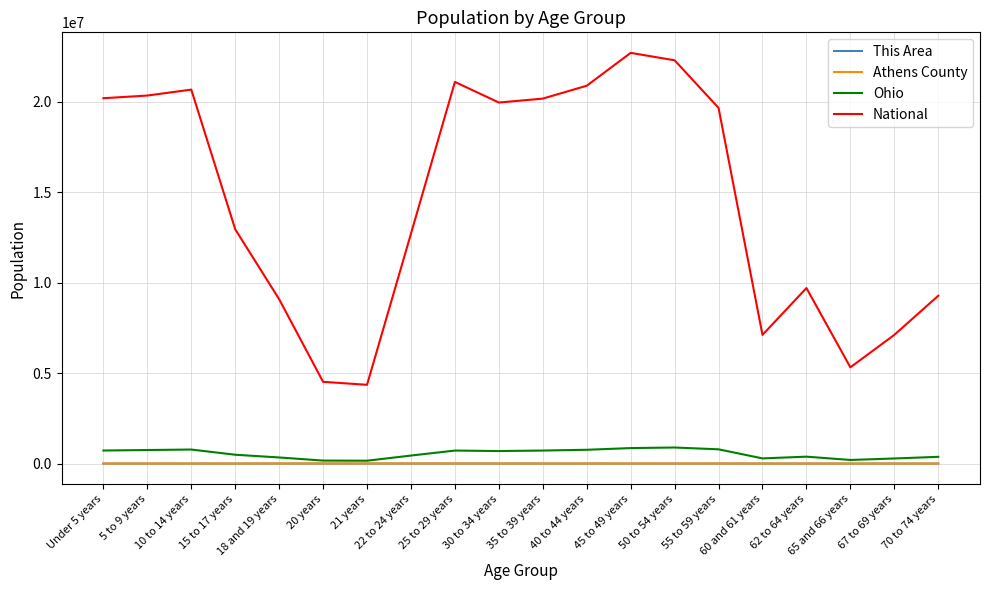

True or false: Athens County and This Area cross at least once.

False